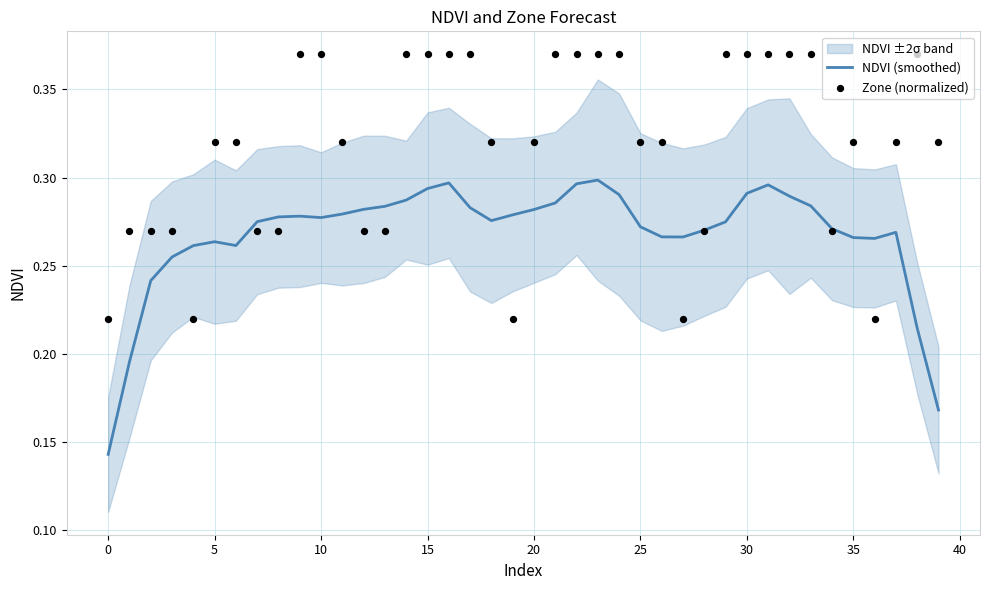

True or false: NDVI (smoothed) has a value of 0.1 at 25.

False